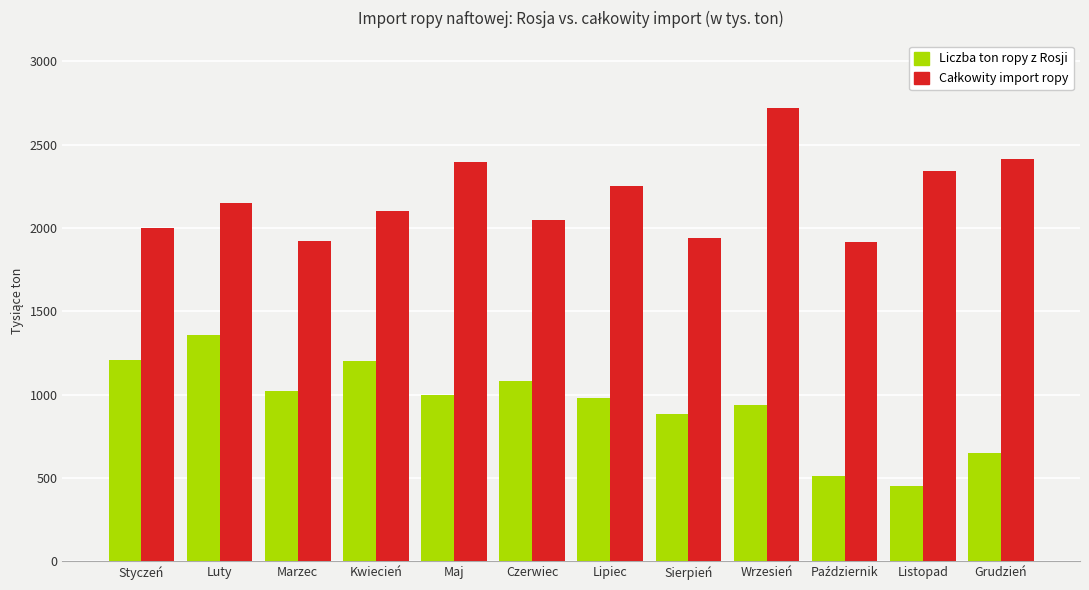

At which category does the chart reach its peak across all series?

Wrzesień